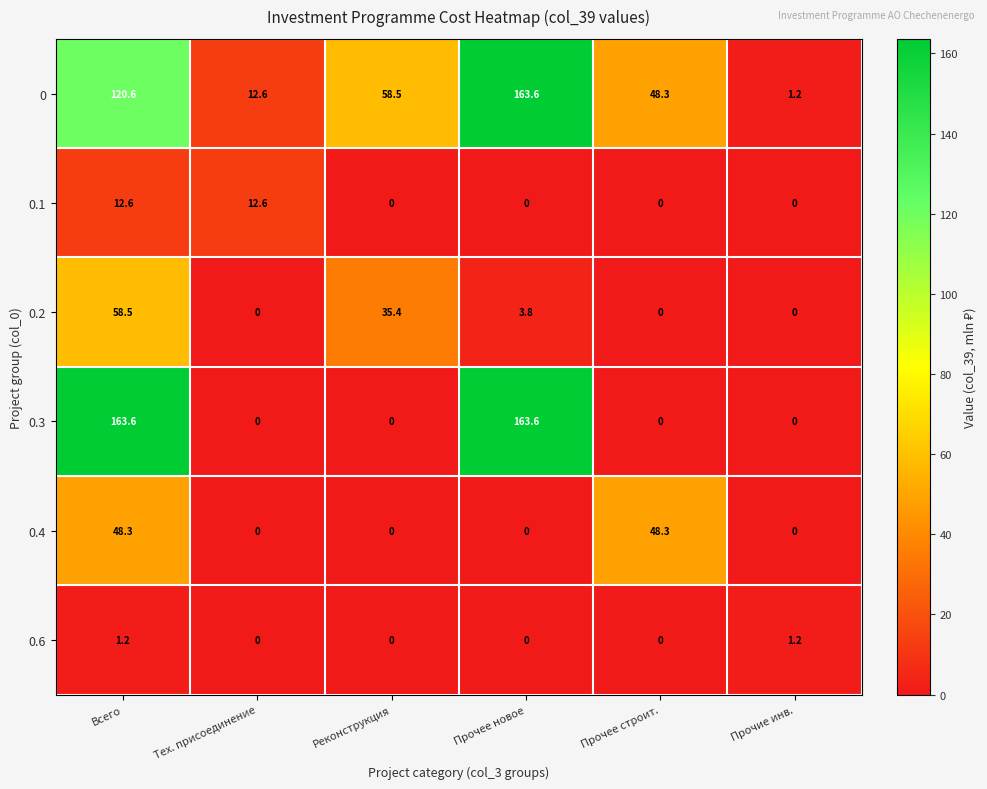

At which category is the sum across all series the highest?

Всего